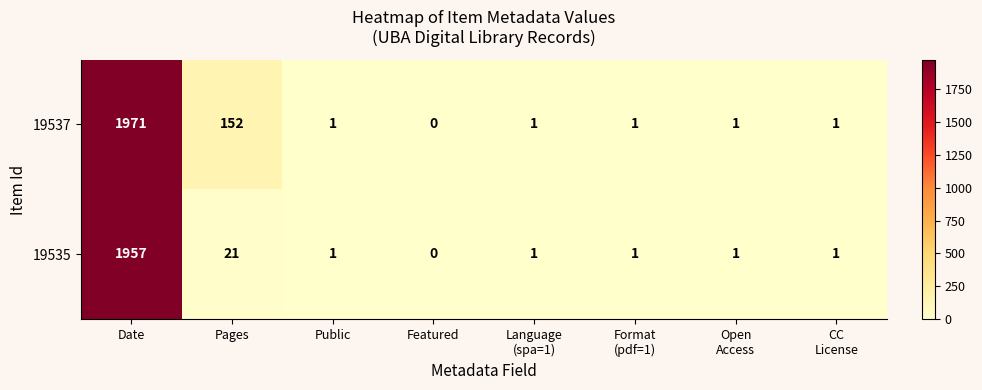

Which series has the largest range (max minus min)?

19537